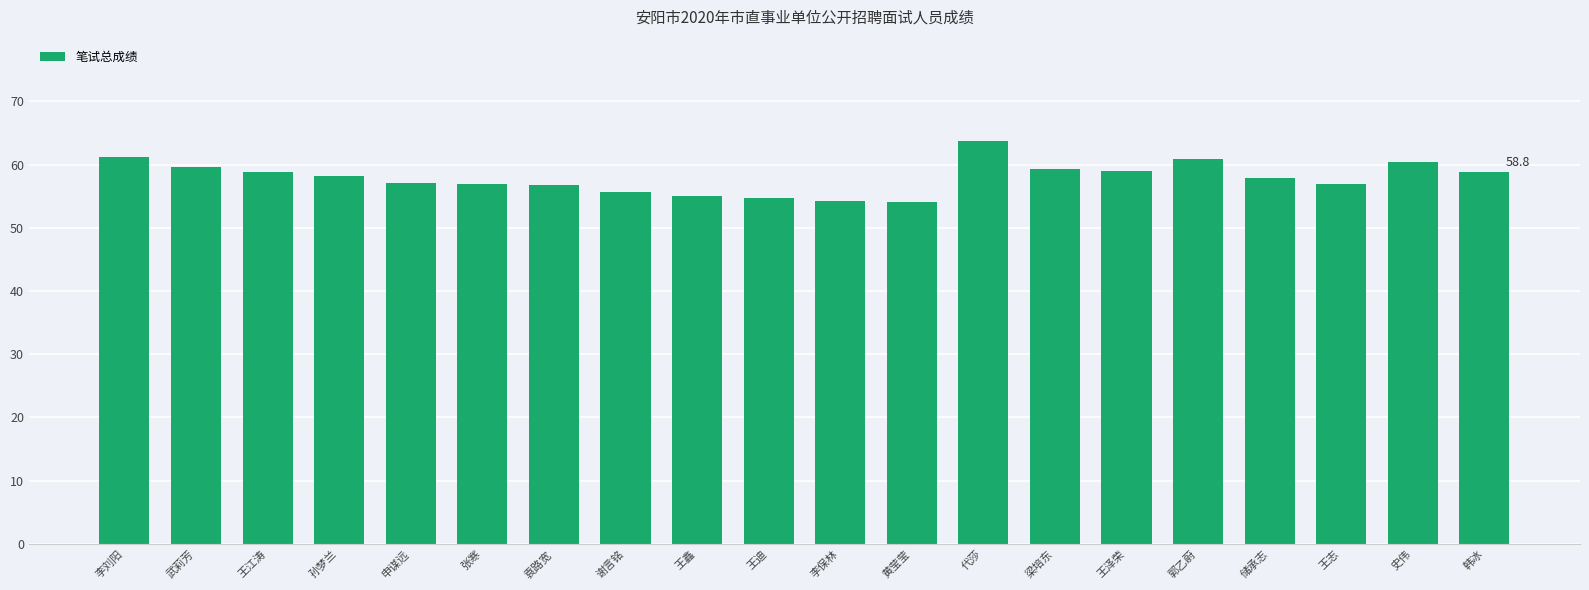

What is the maximum value shown in the chart?

63.8